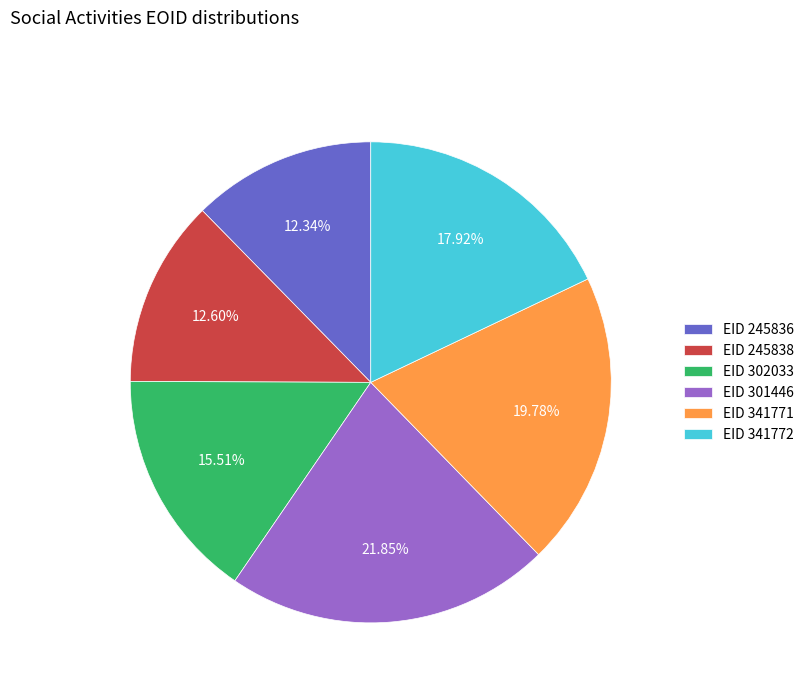

Combined, do EID 341772 and EID 301446 account for over 50%?

No